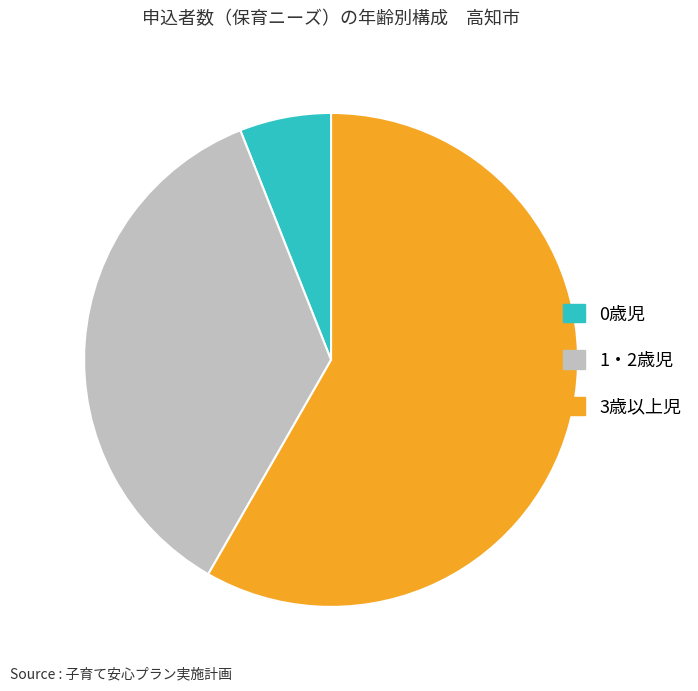

What is the smallest slice in the pie chart?

0歳児